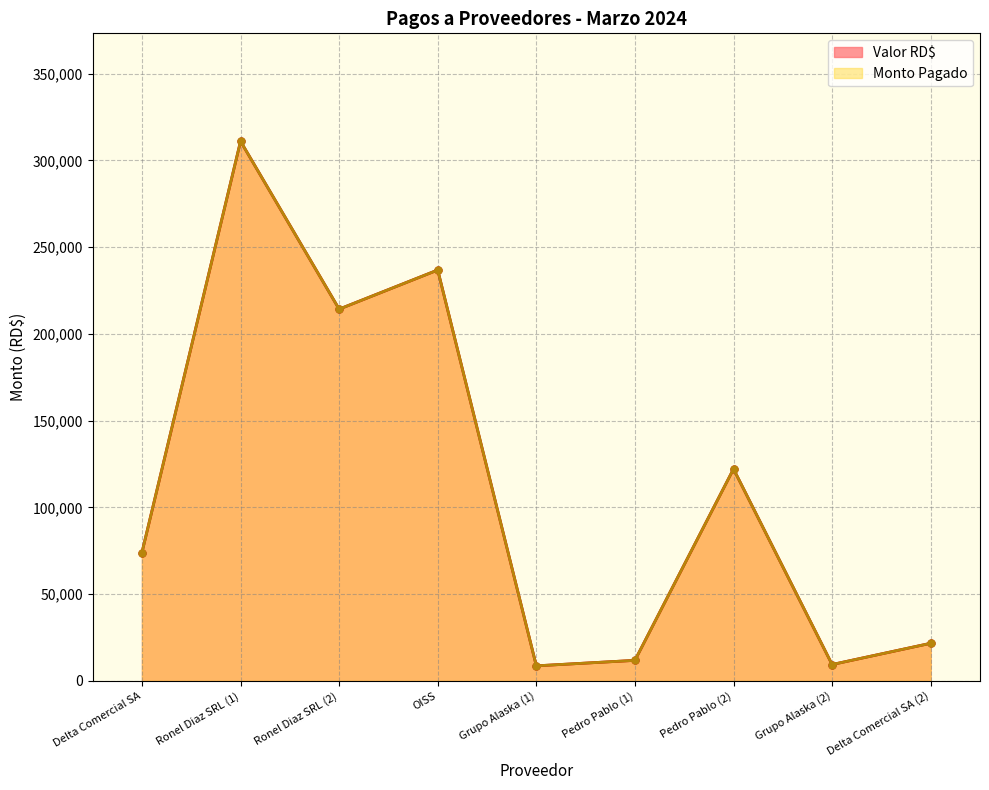

Is it true that Valor RD$ equals 127509.7 at Ronel Diaz SRL (2)?

False